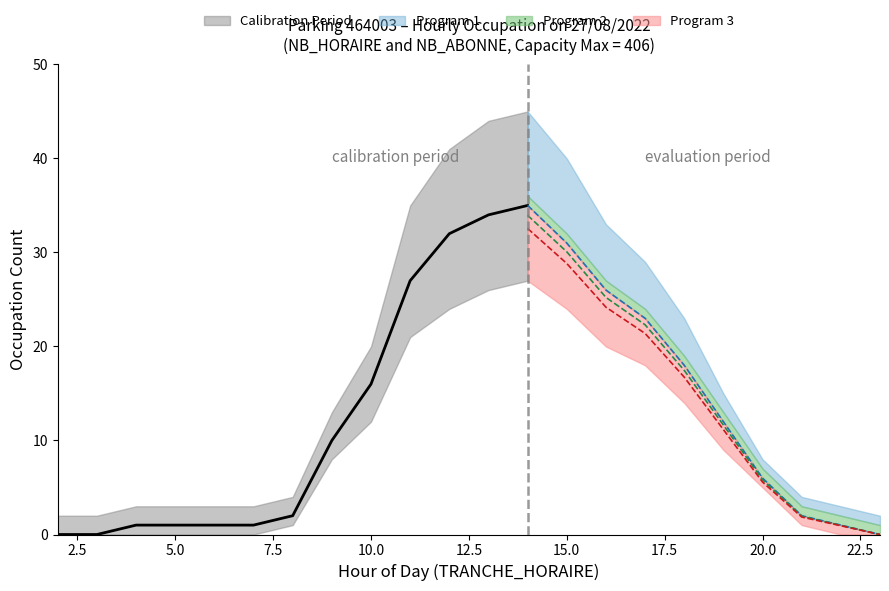

Does the chart have visible grid lines?

No